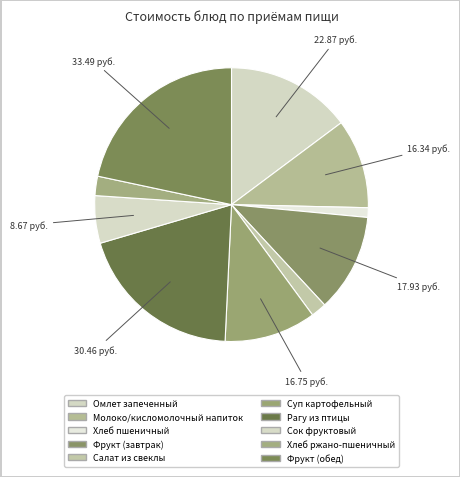

Does any single category account for the majority?

No